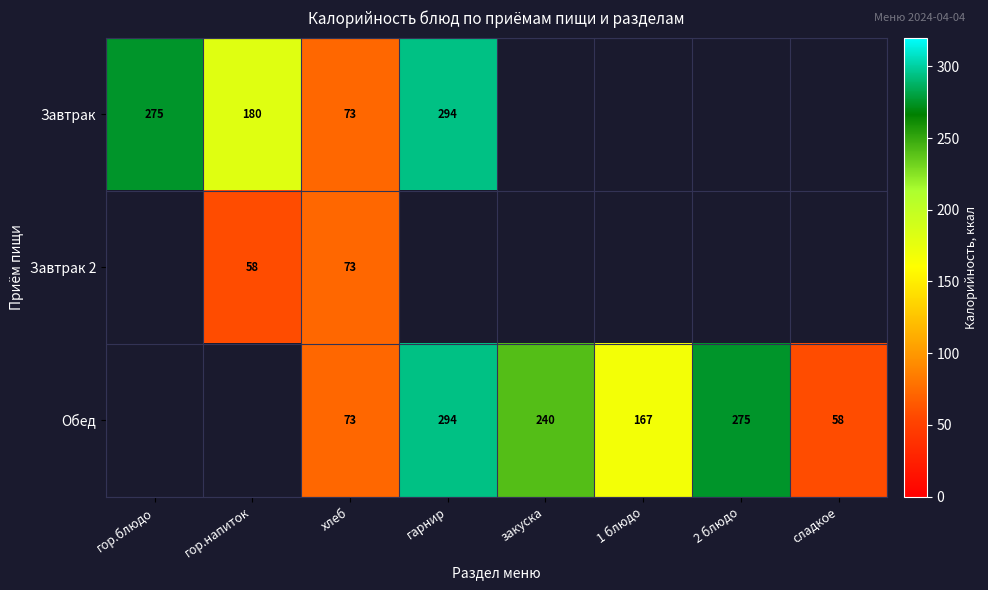

The value of Обед at 1 блюдо is 77. True or false?

False